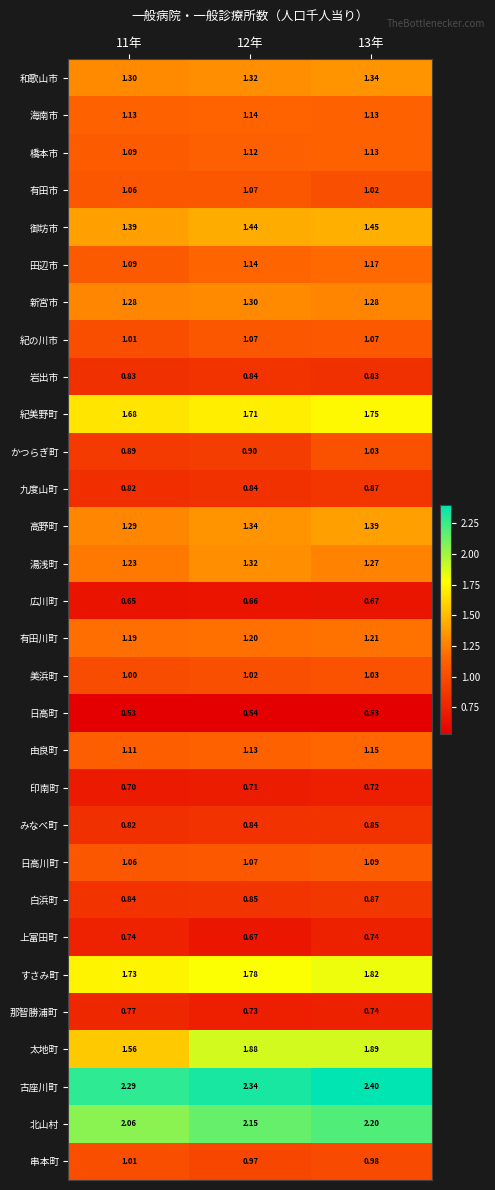

Which series changed the most between 12年 and 13年?

かつらぎ町